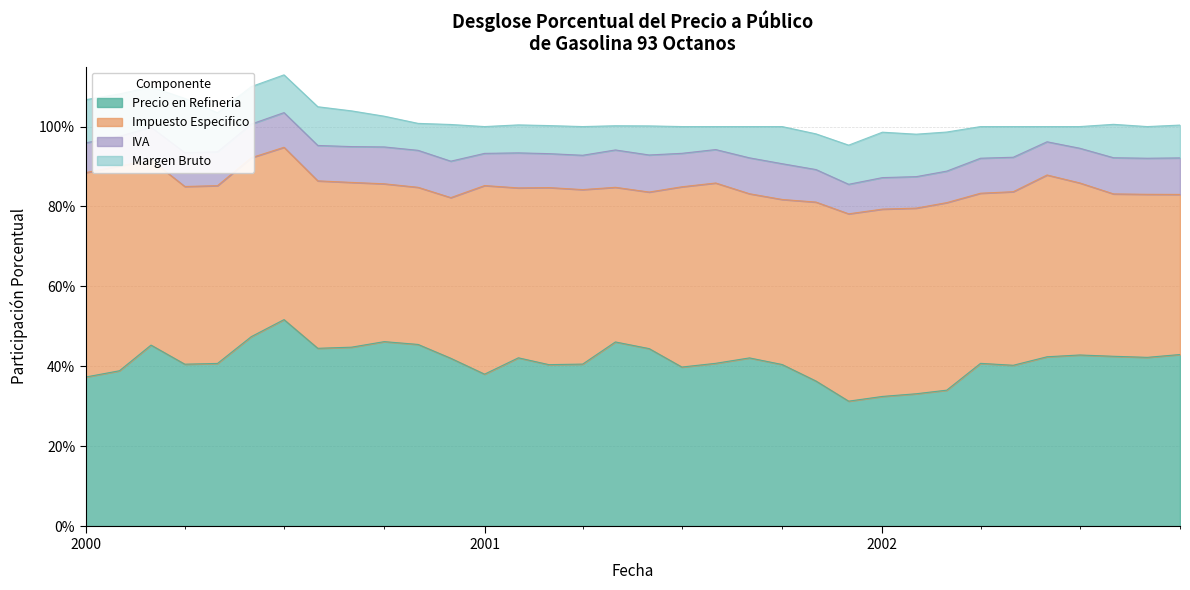

The Precio en Refineria series shows 0.1 at 3. True or false?

False